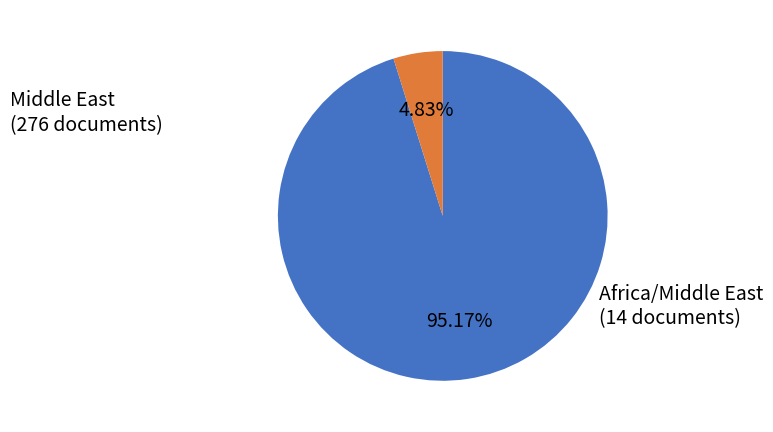

Rank the categories by value from highest to lowest.

Middle East, Africa/Middle East